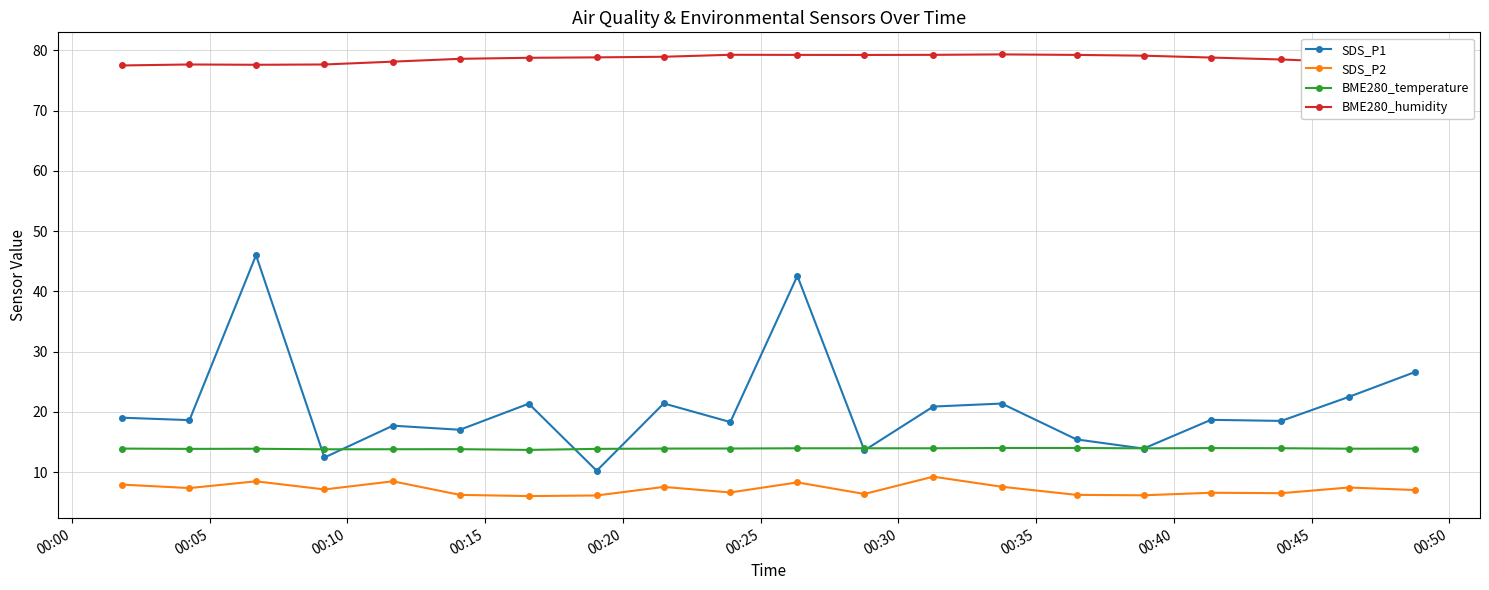

True or false: SDS_P2 and SDS_P1 intersect in this chart.

False